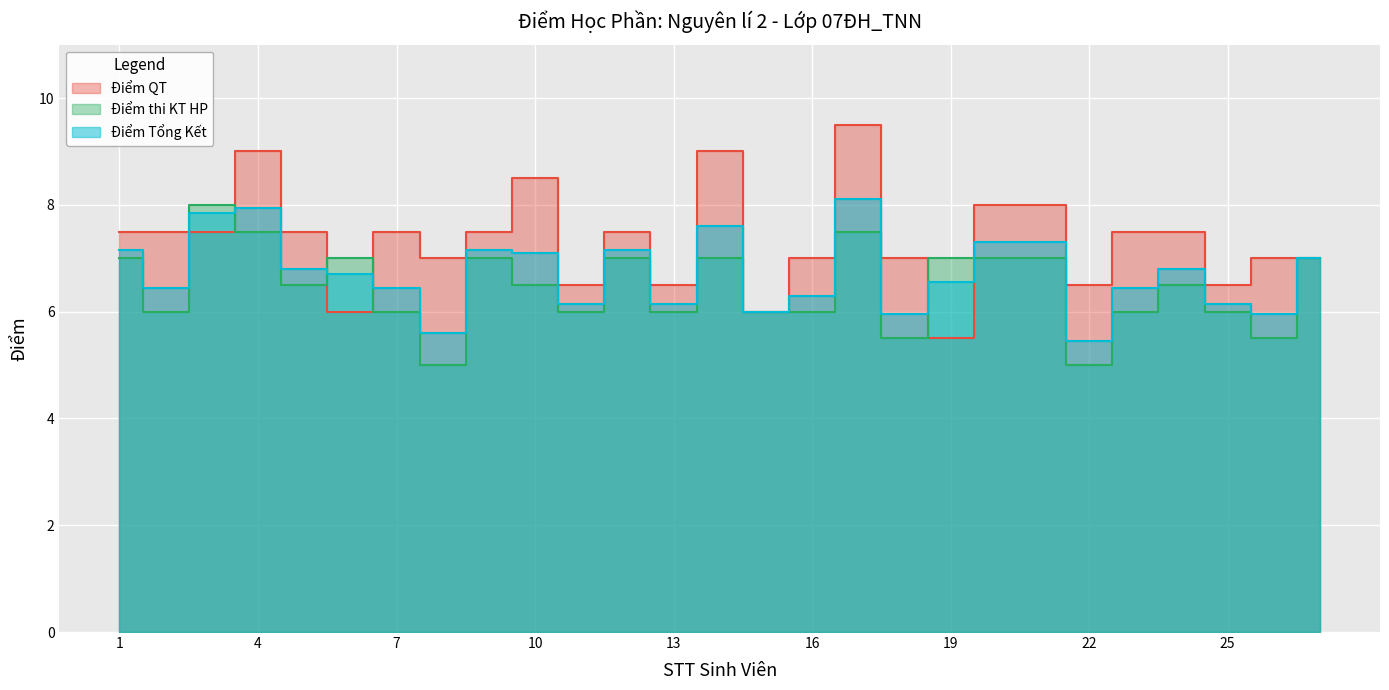

Count the number of data series in this chart.

3